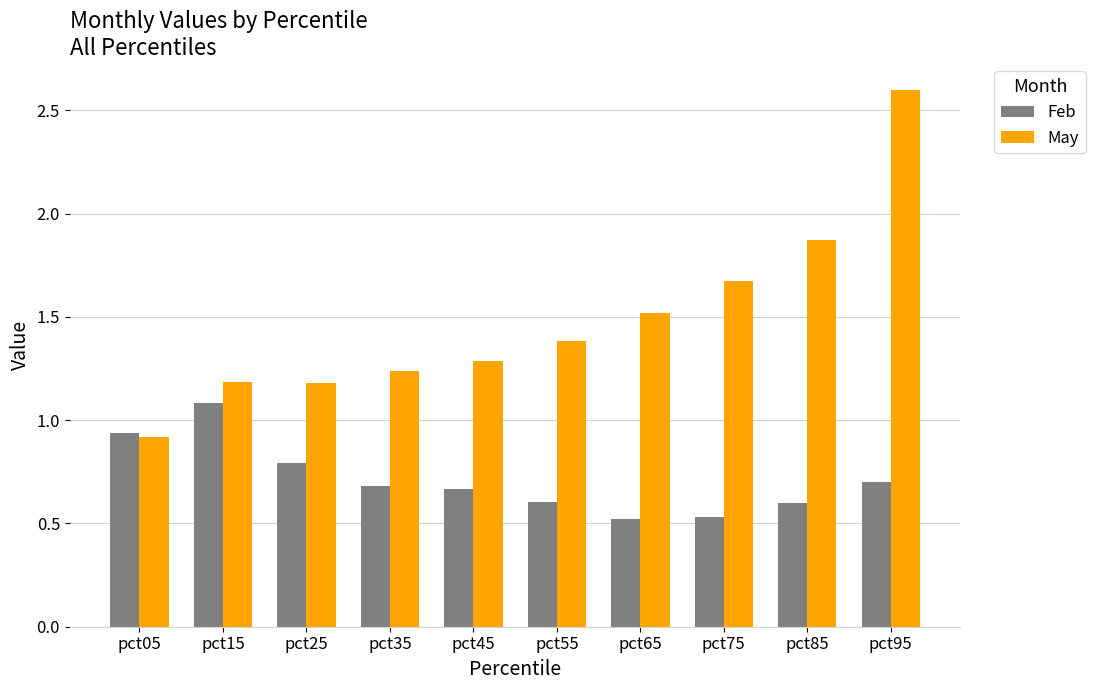

How many values in the May series exceed 1?

9